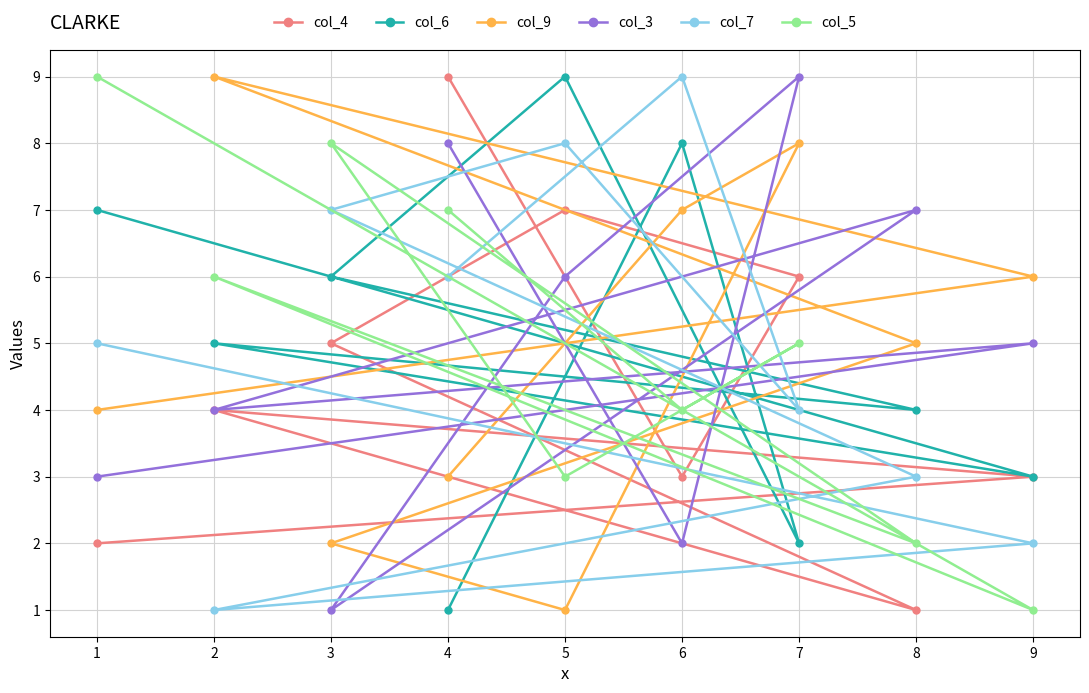

Rank the series at 6 from lowest to highest value.

col_3, col_4, col_5, col_9, col_6, col_7